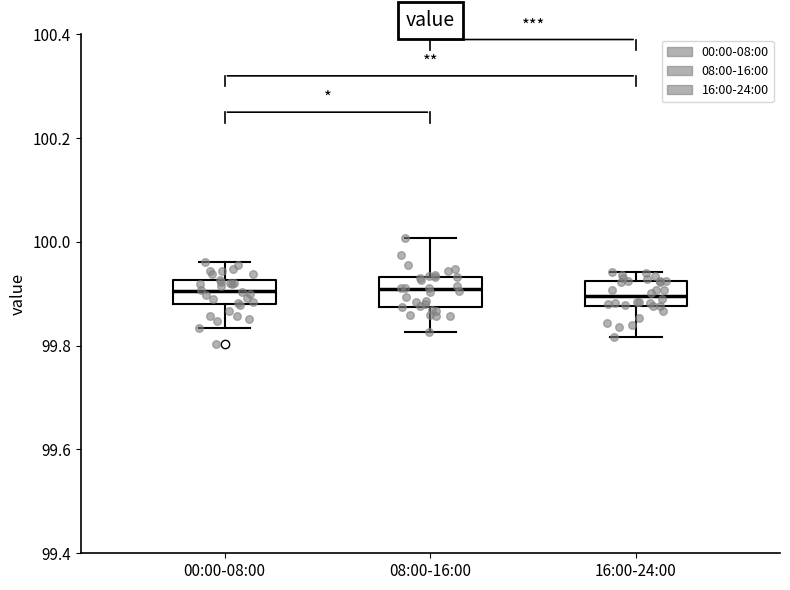

Reading left to right, read every box against the y-axis: the position of its median line, the range the box covers, and the ends of its whiskers. The values are not printed on the chart, so give them approximately, as read against the axis.

00:00-08:00: median 99.90, box 99.88 to 99.92, whiskers 99.84 to 99.96
08:00-16:00: median 99.90, box 99.88 to 99.94, whiskers 99.82 to 100.00
16:00-24:00: median 99.90, box 99.88 to 99.92, whiskers 99.82 to 99.94